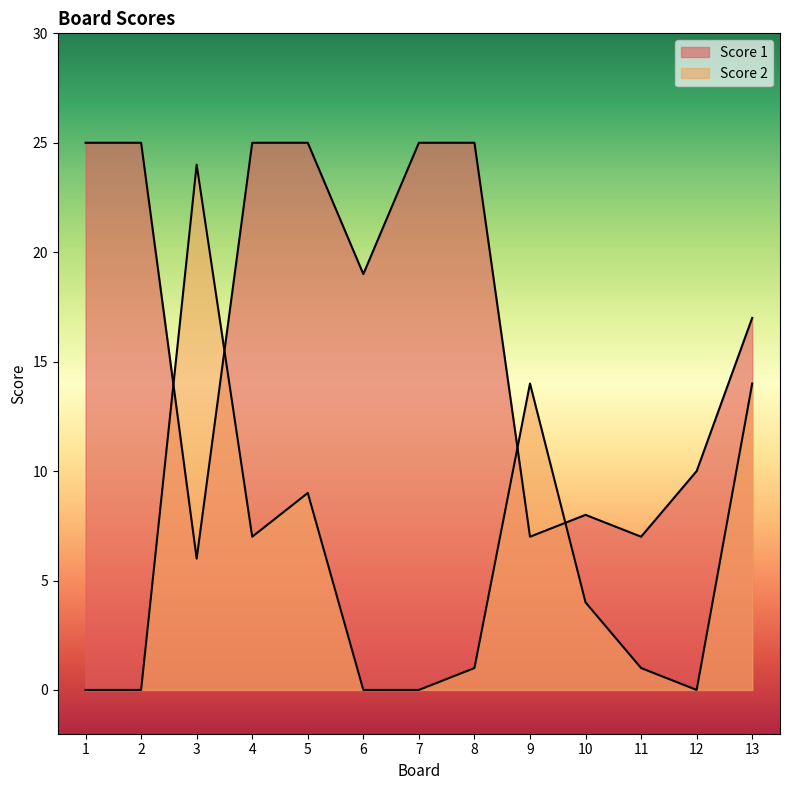

Reading right to left, extract all data points from this chart.

Score 1: 13=17	12=10	11=7	10=8	9=7	8=25	7=25	6=19	5=25	4=25	3=6	2=25	1=25
Score 2: 13=14	12=0	11=1	10=4	9=14	8=1	7=0	6=0	5=9	4=7	3=24	2=0	1=0